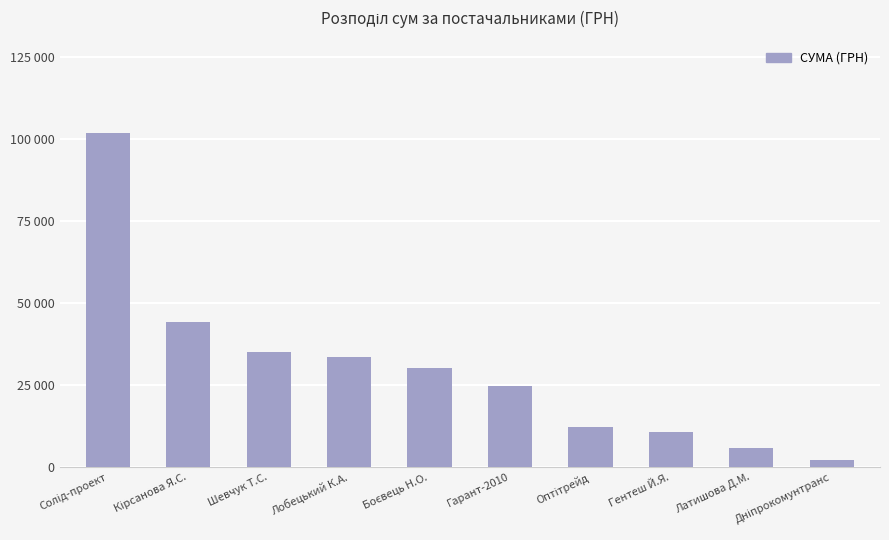

At which label does the data first exceed 30220?

Солід-проект